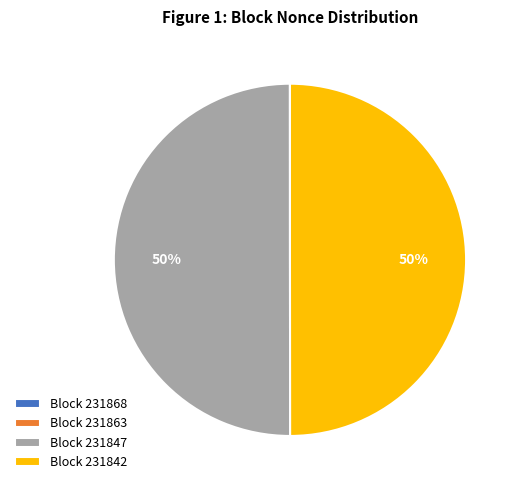

What percentage is the Block 231847 slice, to the nearest percent?

50%